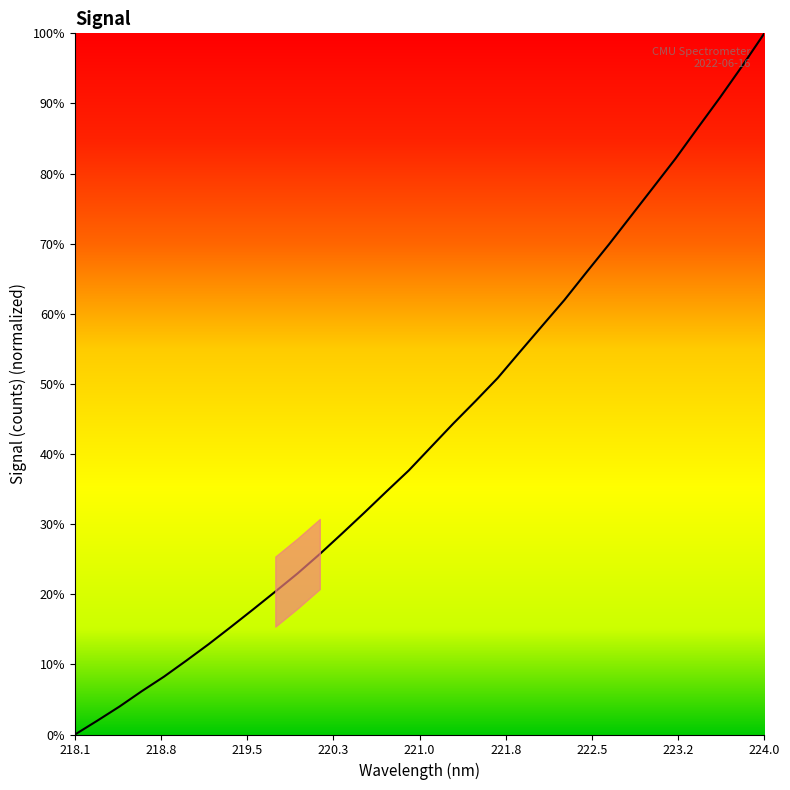

What is the difference between the maximum and minimum values?

100.0